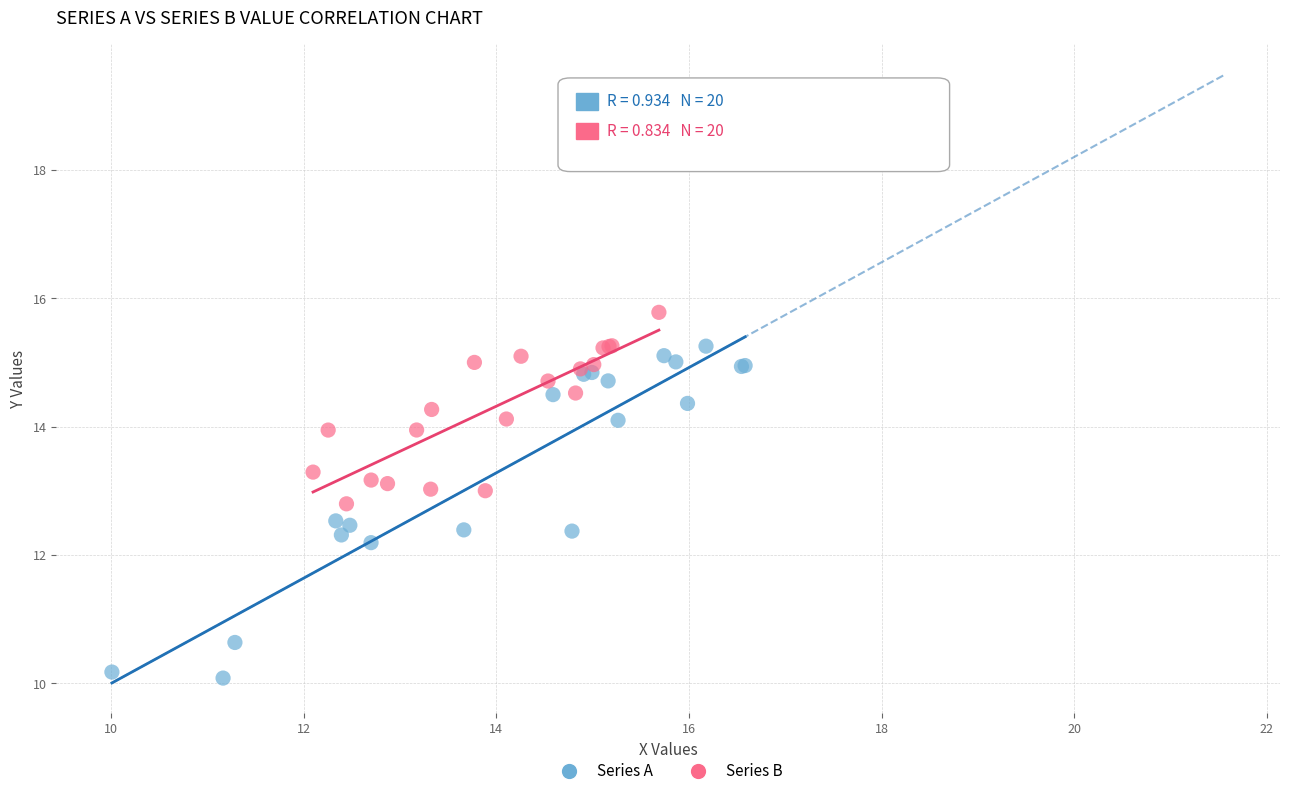

Which series reaches the minimum Y coordinate?

Series A